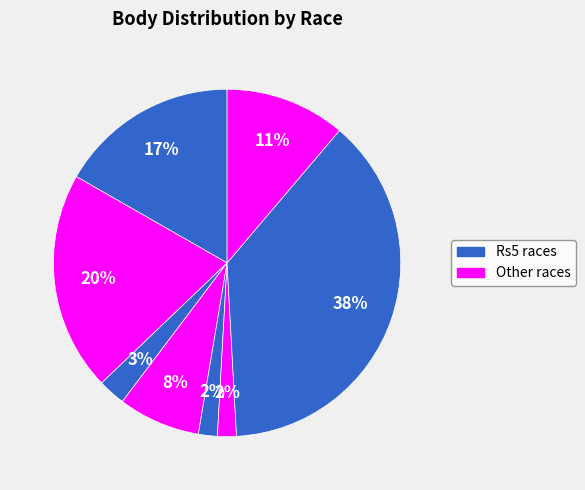

How many slices are in this pie chart?

8